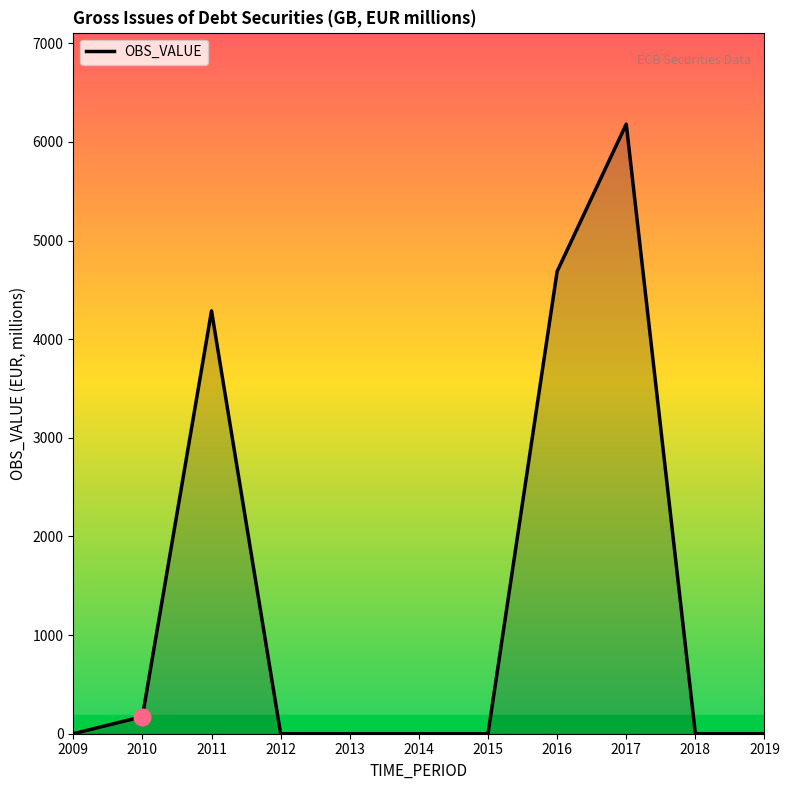

True or false: the data shows -2822.7 at 2018.

False